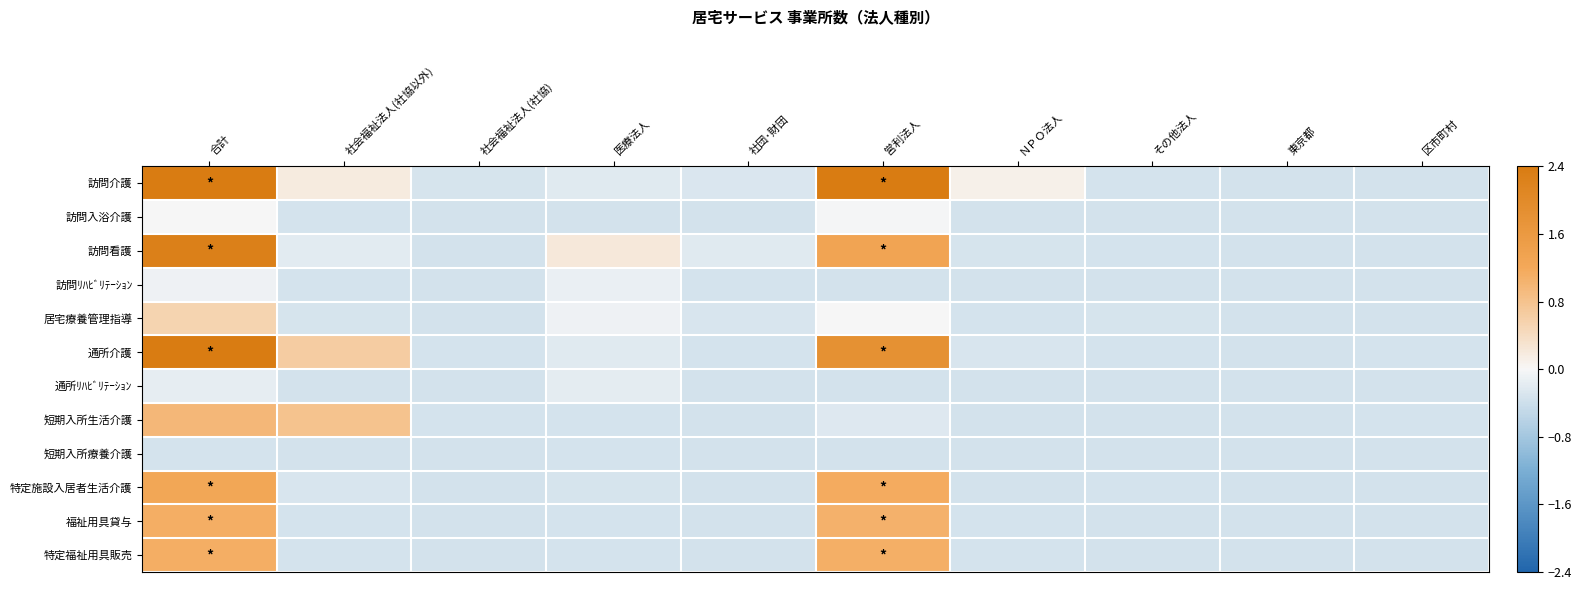

What is the spread (max minus min) of values at ＮＰＯ法人?

0.5